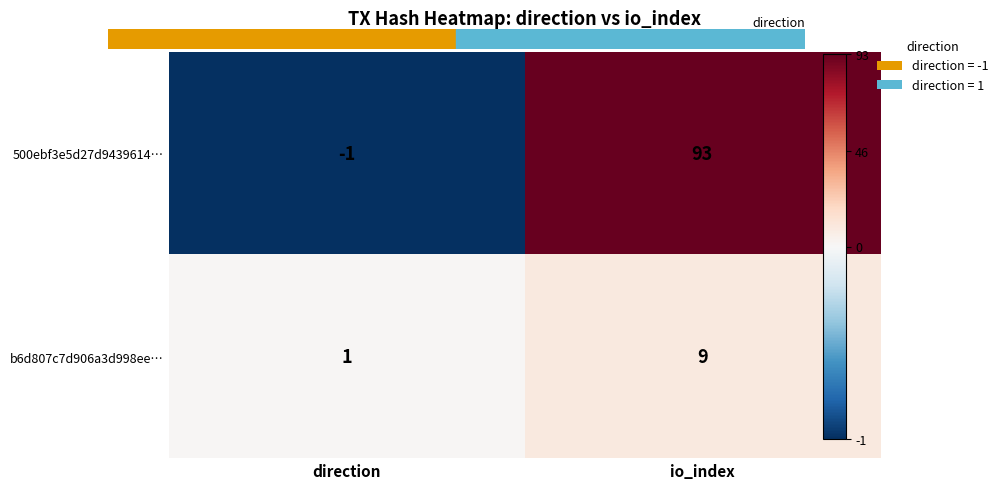

Reading left to right, transcribe all the data shown in this chart.

500ebf3e5d27d9439614…: -1	93
b6d807c7d906a3d998ee…: 1	9